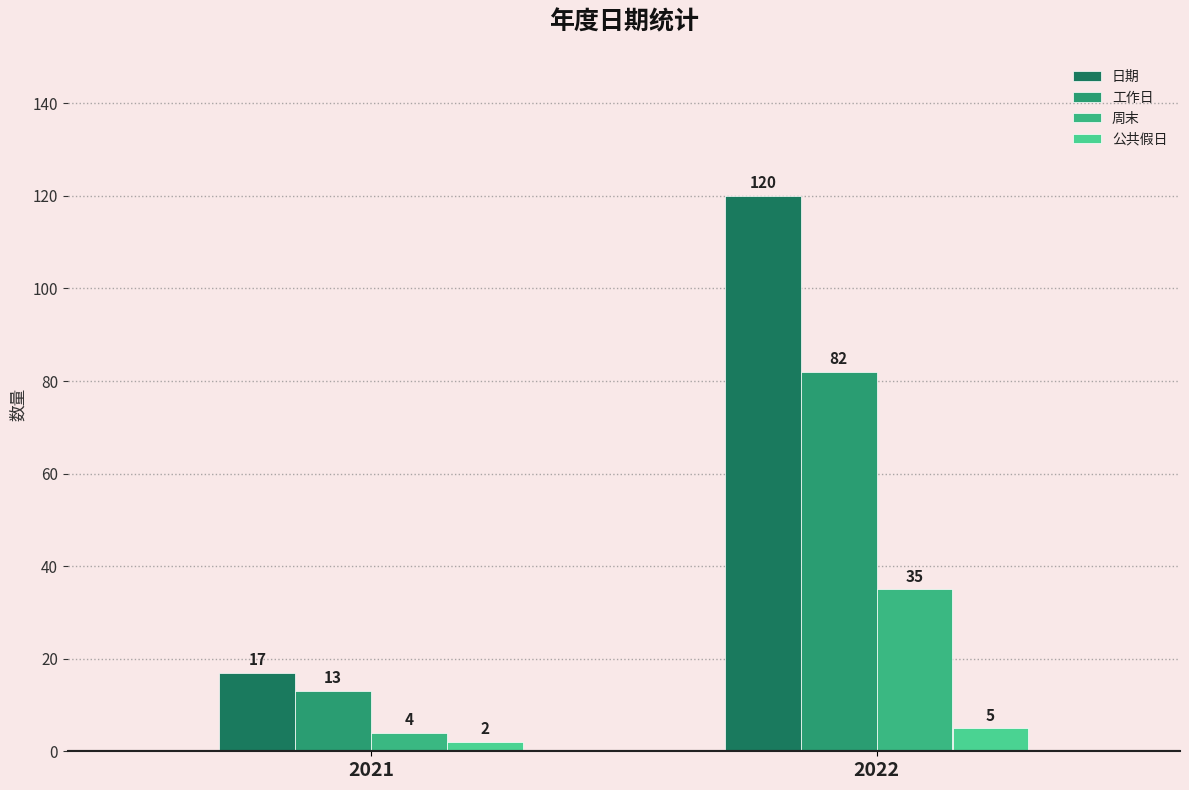

Does the chart contain any negative values?

No